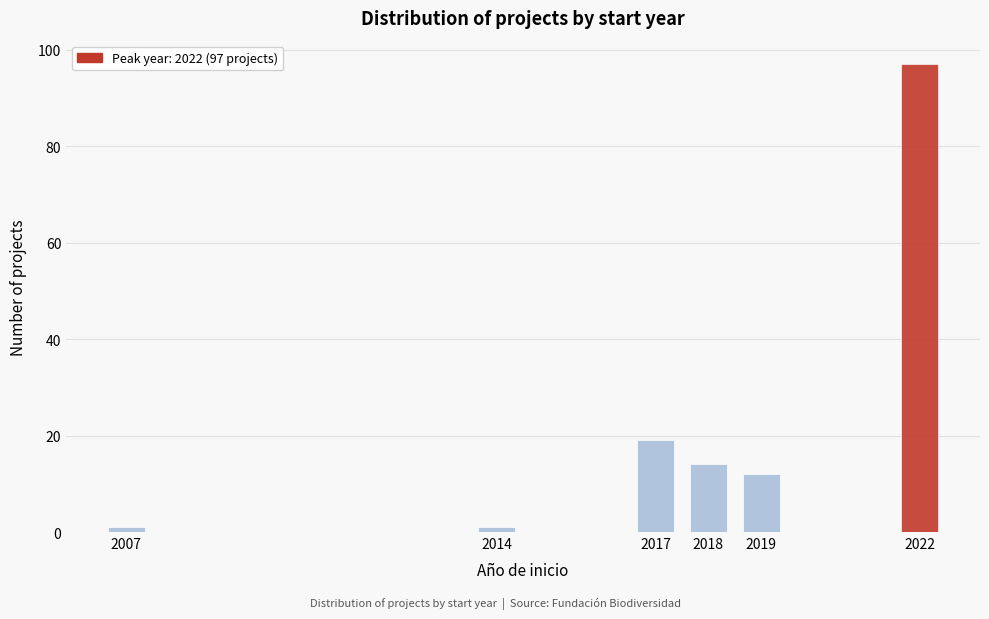

Reading left to right, what are all the values shown in this chart?

2007=1	2014=1	2017=19	2018=14	2019=12	2022=97